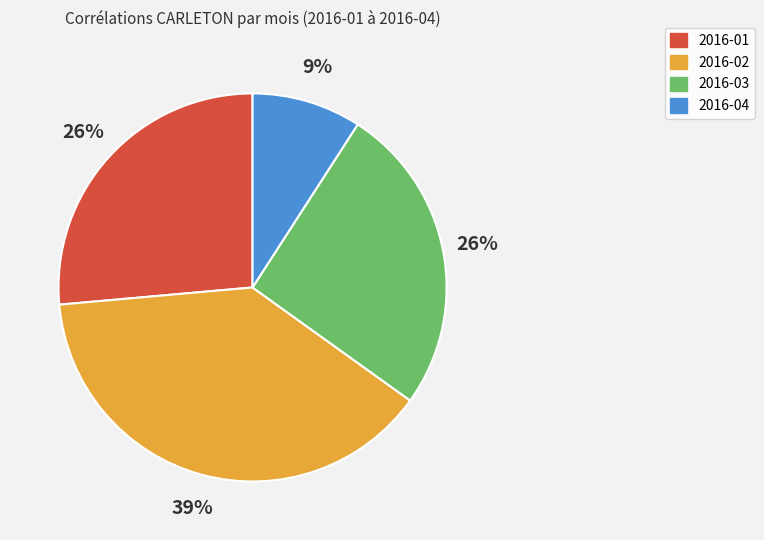

Is it true that 2016-03 is 34% of the pie?

False